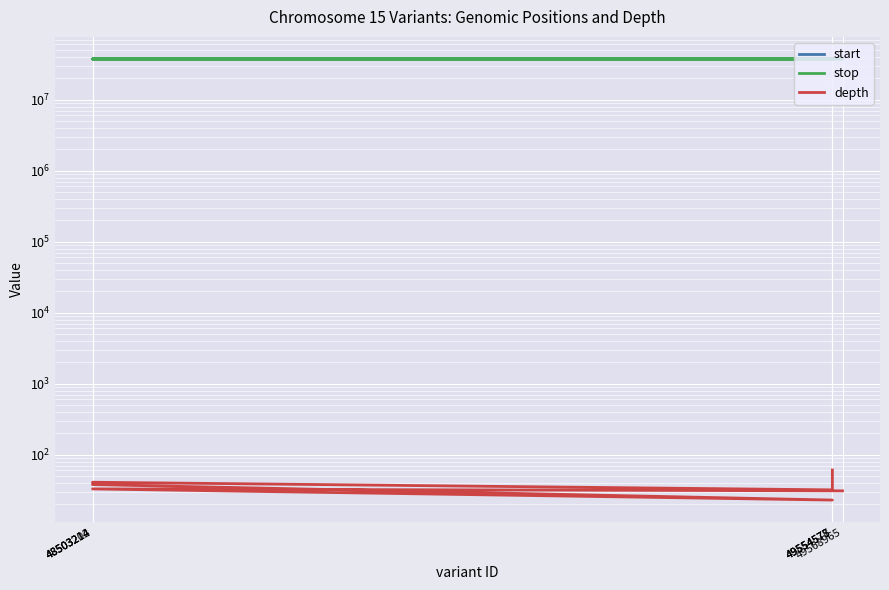

Which series has the largest range (max minus min)?

start